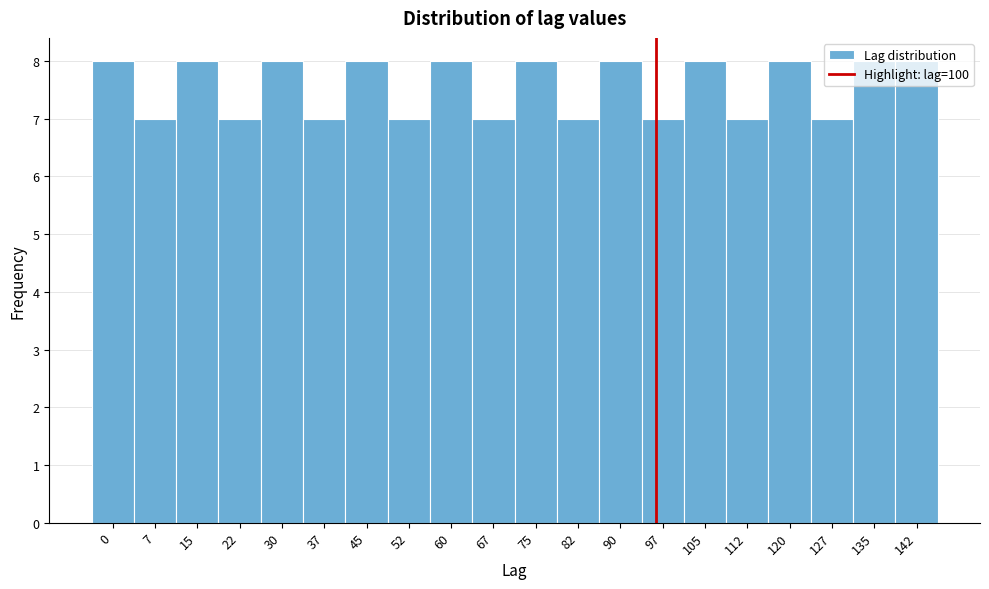

What is the approximate value at 67?

7